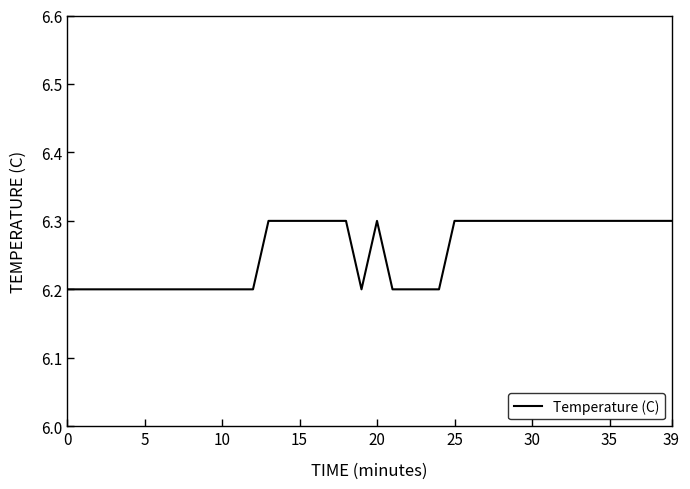

What is the greatest value displayed?

6.3